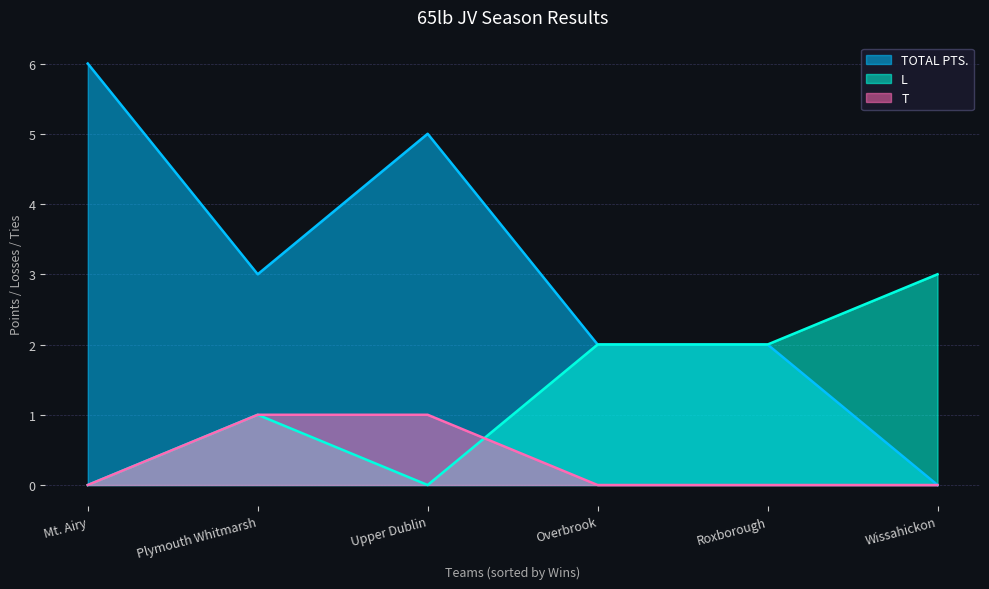

What is the value of the TOTAL PTS. point at the 5th from the left?

2